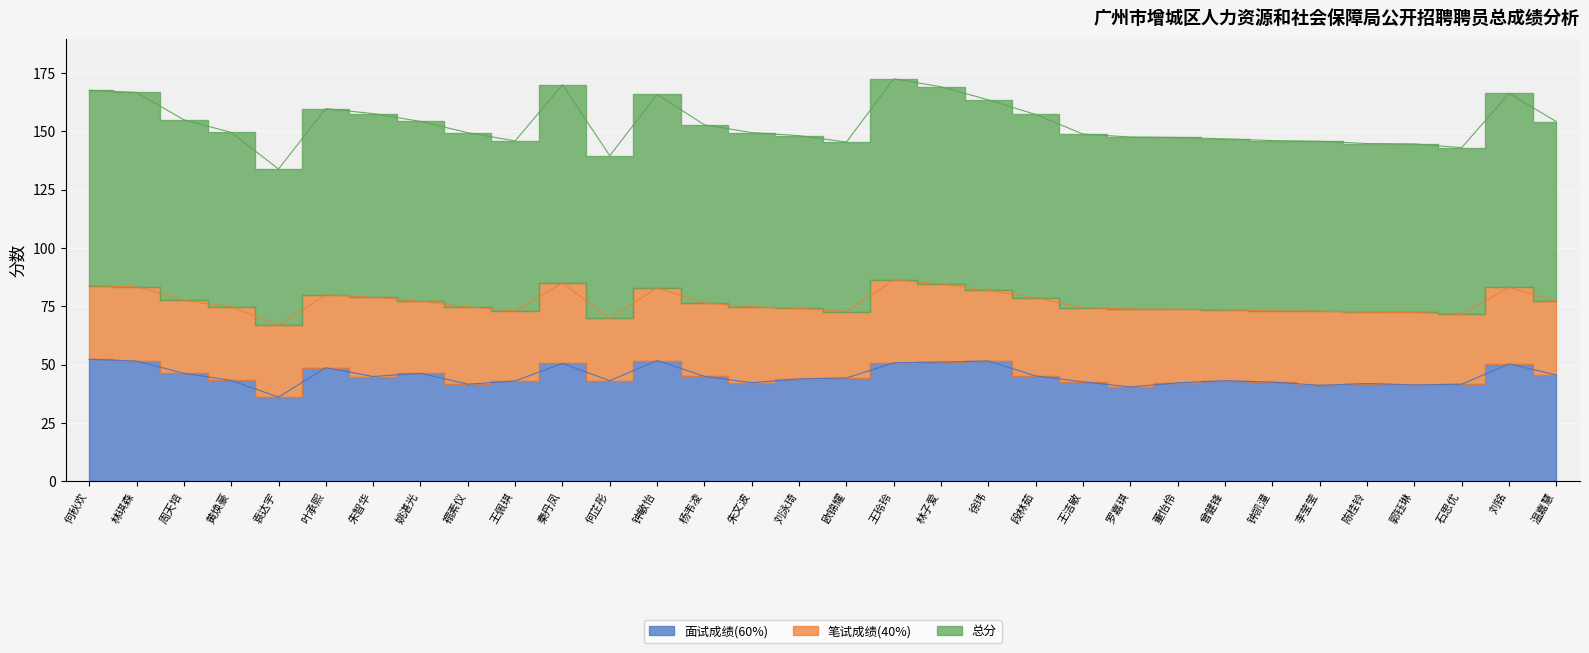

What is the sum of all 总分 values?

2454.2